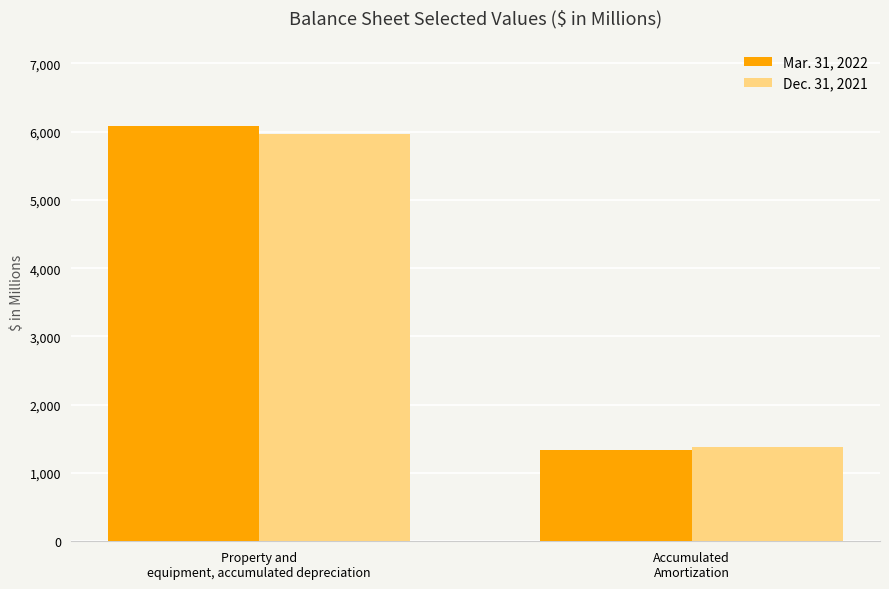

Between Property and
equipment, accumulated depreciation and Accumulated
Amortization, which series saw the biggest shift?

Mar. 31, 2022